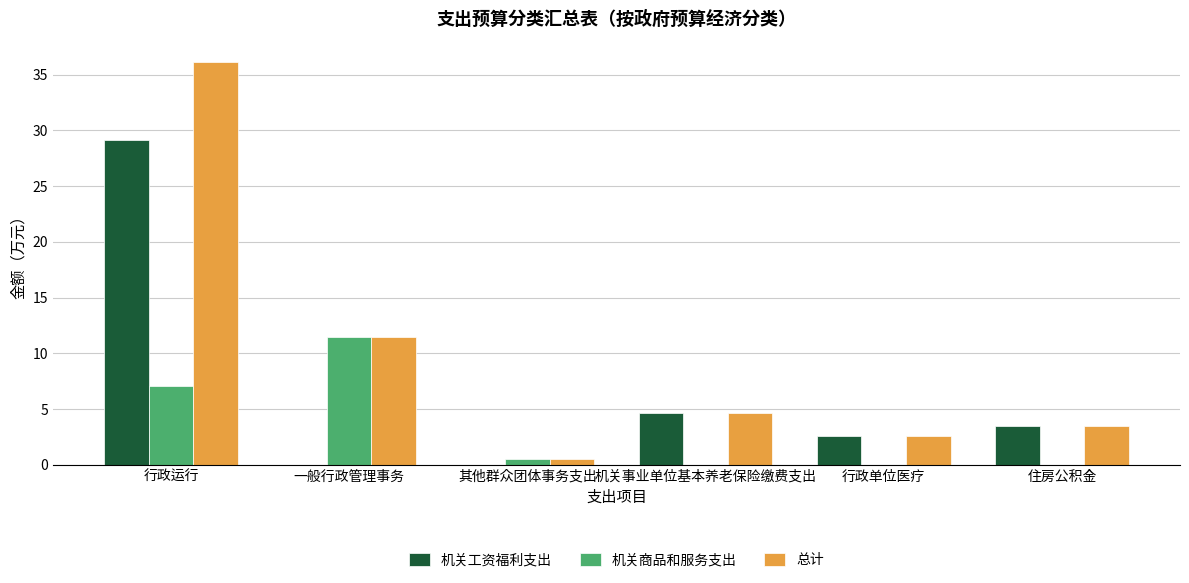

What is the sum of all 总计 values?

58.8